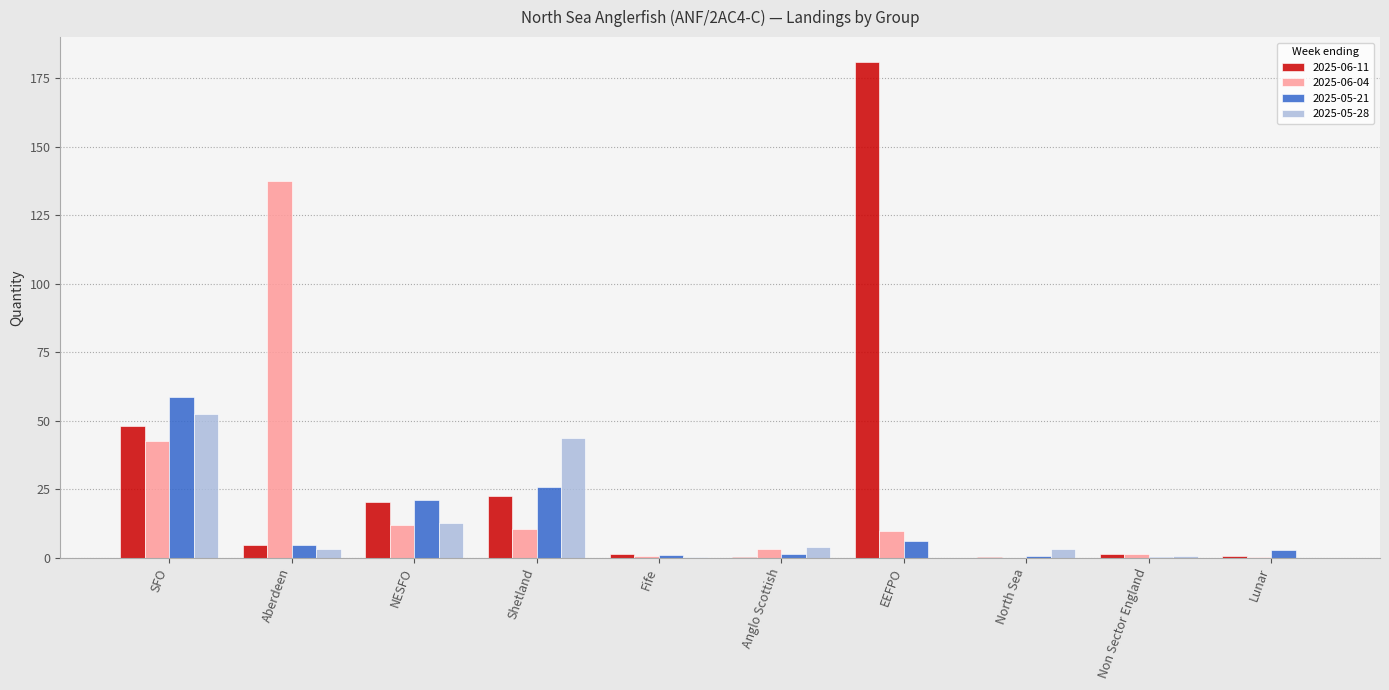

Which series has the largest total across all categories?

2025-06-11